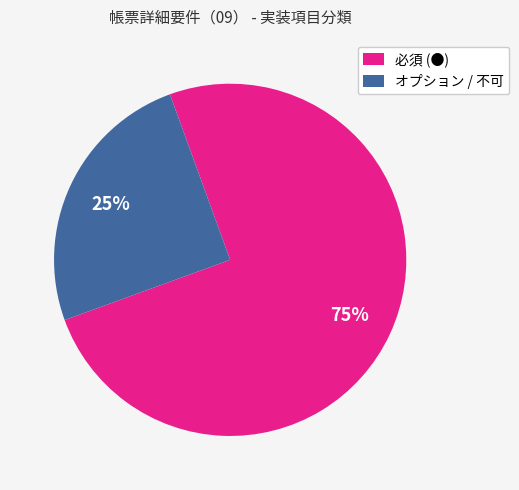

Which slice is the smallest?

オプション / 不可